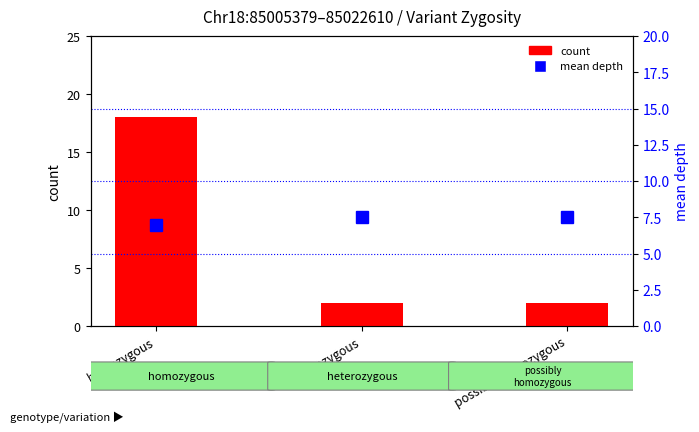

List the series in order of their peak value, lowest first.

mean depth, count